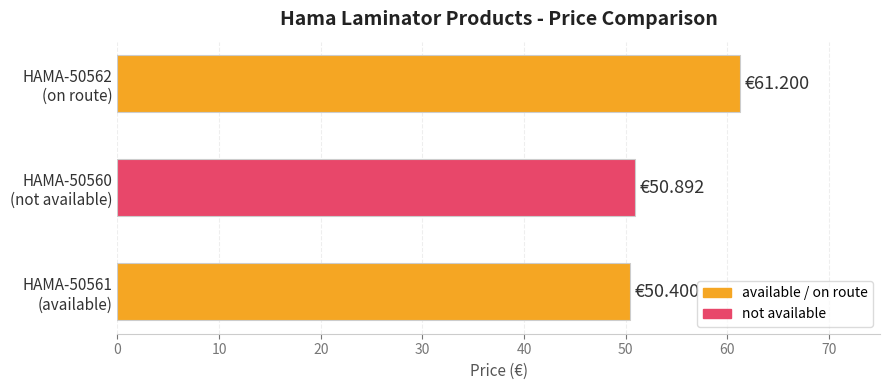

Are the bars grouped side by side (vs. stacked)?

No